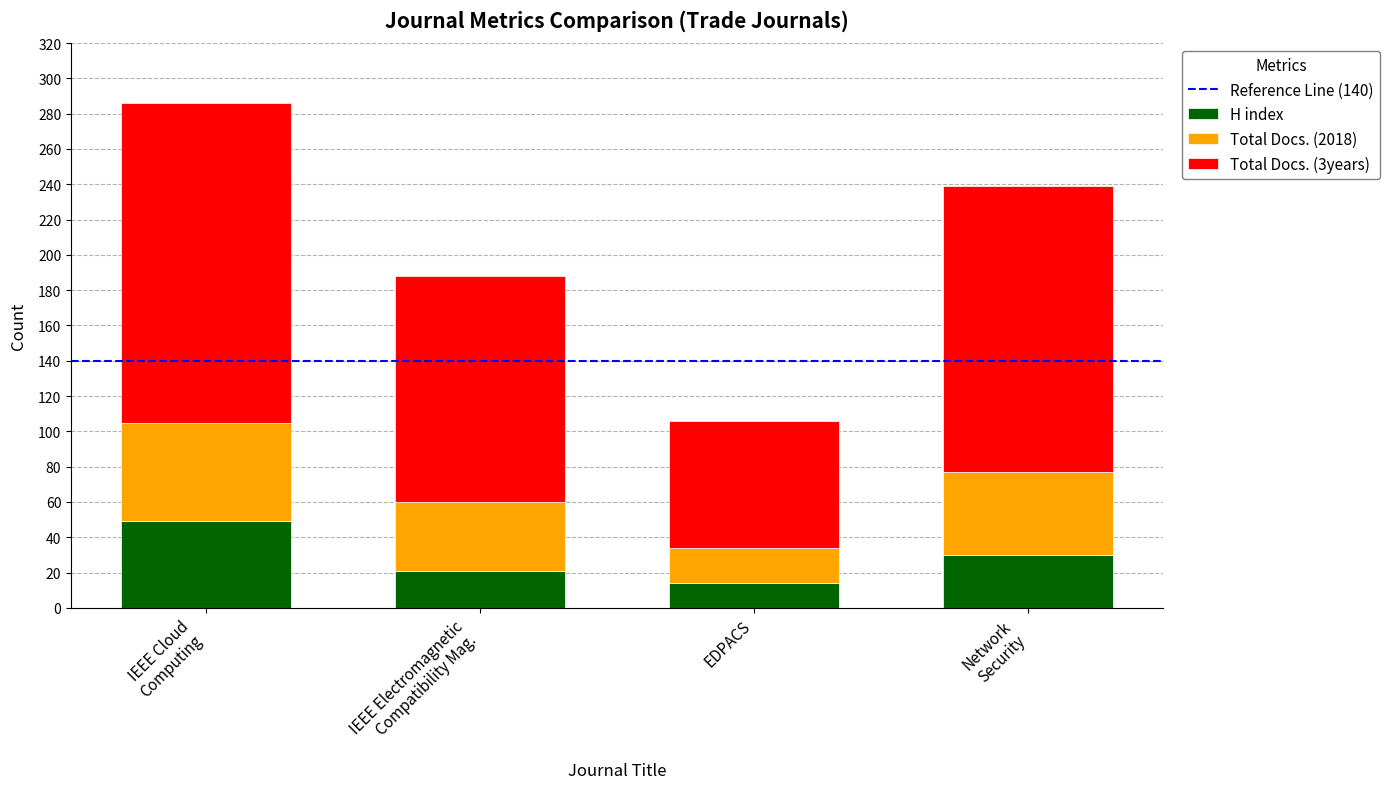

Reading right to left, transcribe the values for H index.

30	14	21	49